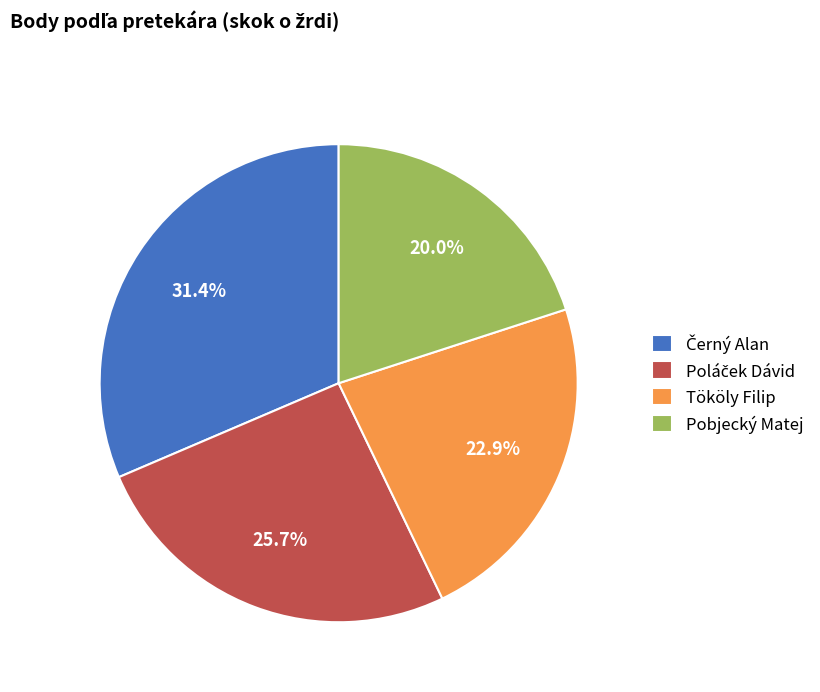

Is Tököly Filip the majority of the pie?

No